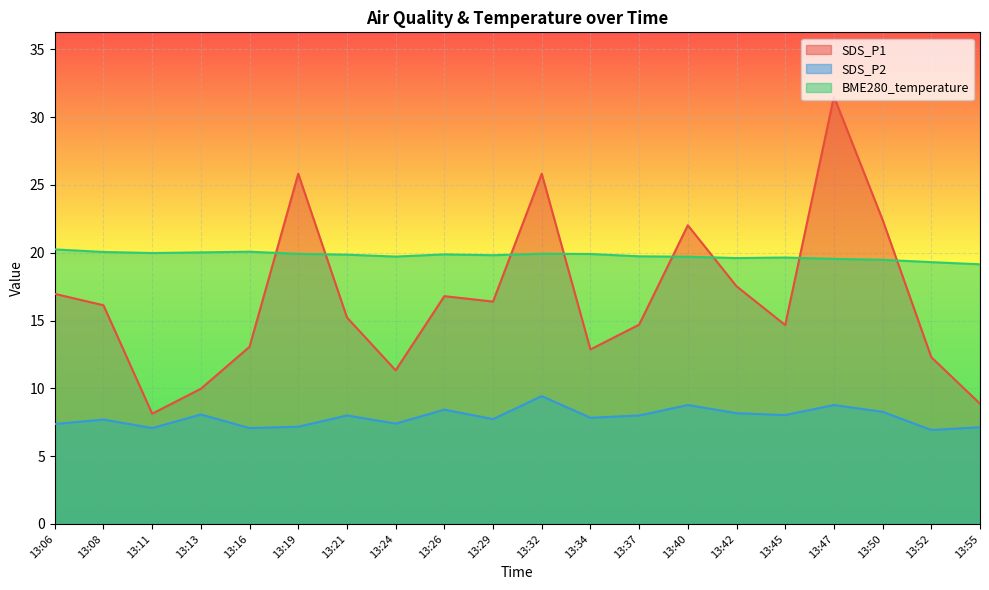

How many lines are shown in the chart?

3